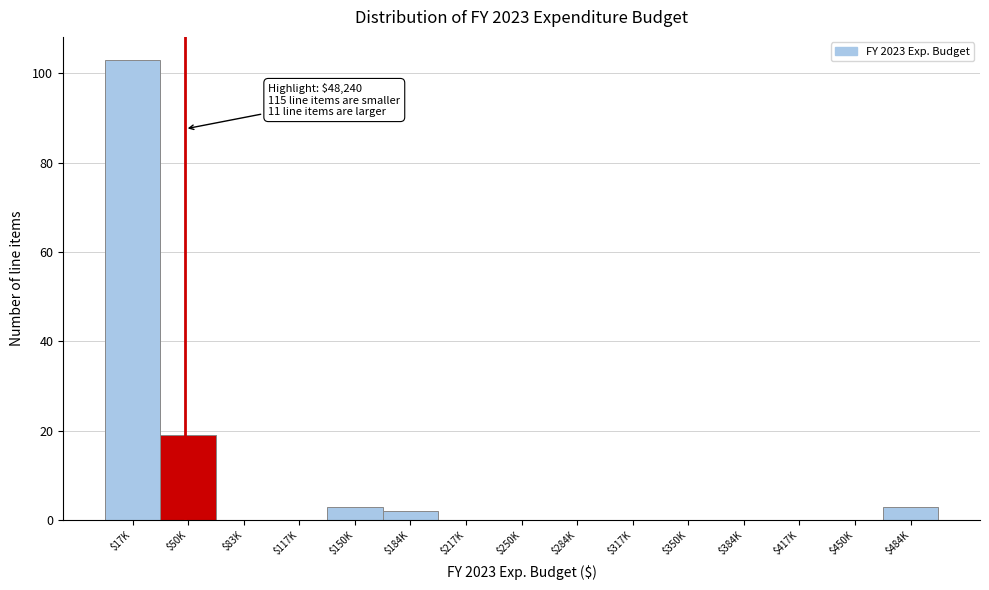

What is the maximum value shown in the chart?

103